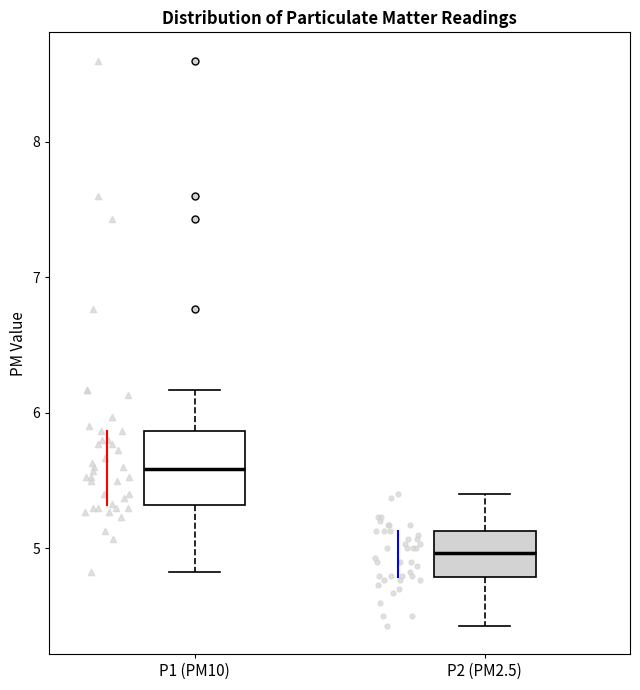

Reading left to right, read every box against the y-axis: the position of its median line, the range the box covers, and the ends of its whiskers. The values are not printed on the chart, so give them approximately, as read against the axis.

P1 (PM10): median 5.6, box 5.3 to 5.9, whiskers 4.8 to 6.2
P2 (PM2.5): median 5.0, box 4.8 to 5.1, whiskers 4.4 to 5.4